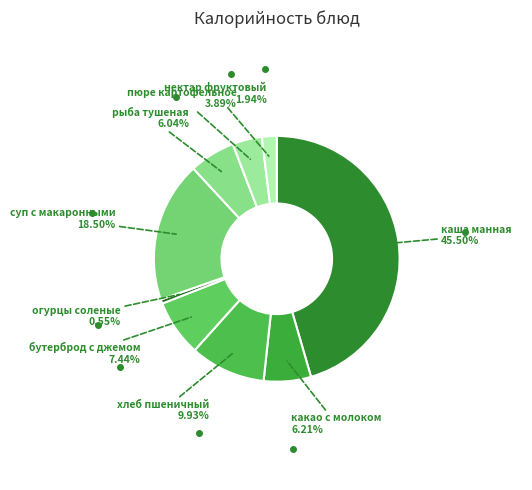

What is the ratio of the value at рыба тушеная to the value at каша манная?

0.1